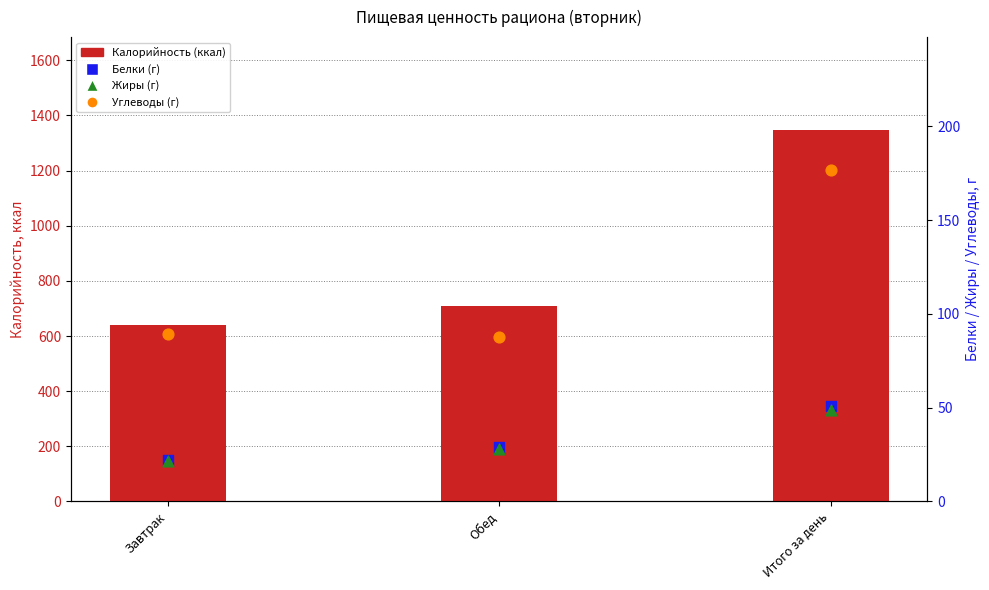

At which category is the sum across all series the highest?

Итого за день